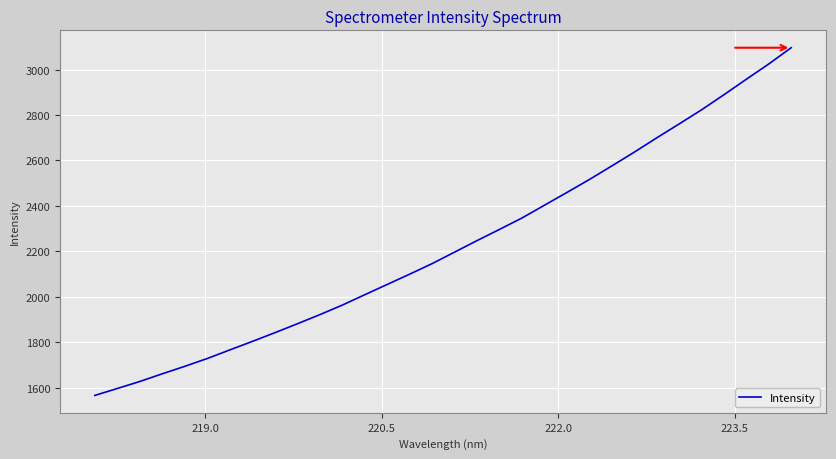

What is the difference between the maximum and minimum values?

1529.3